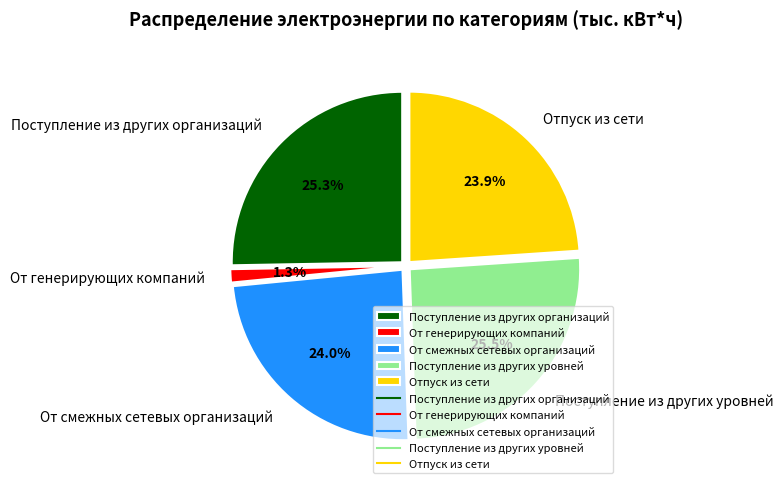

To the nearest percent, what is the combined percentage of Поступление из других организаций and Поступление из других уровней?

51%